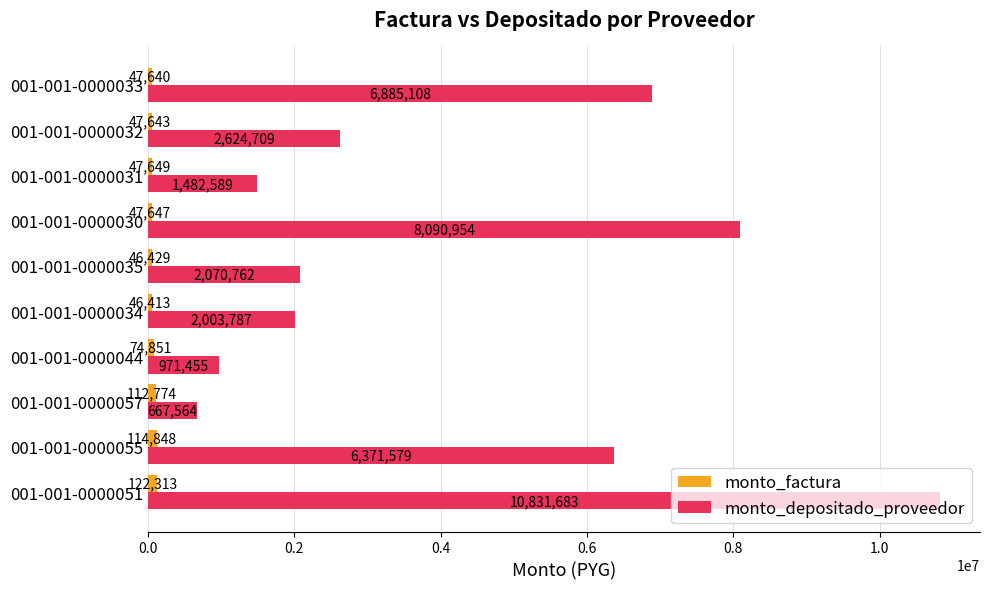

What is the spread (max minus min) of values at 001-001-0000051?

10709370